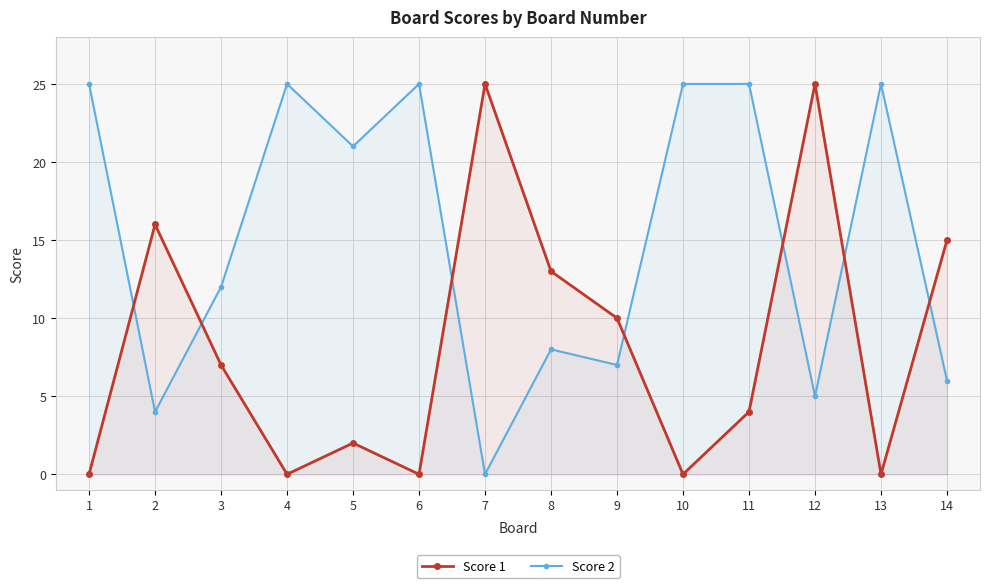

Which series has the largest range (max minus min)?

Score 1